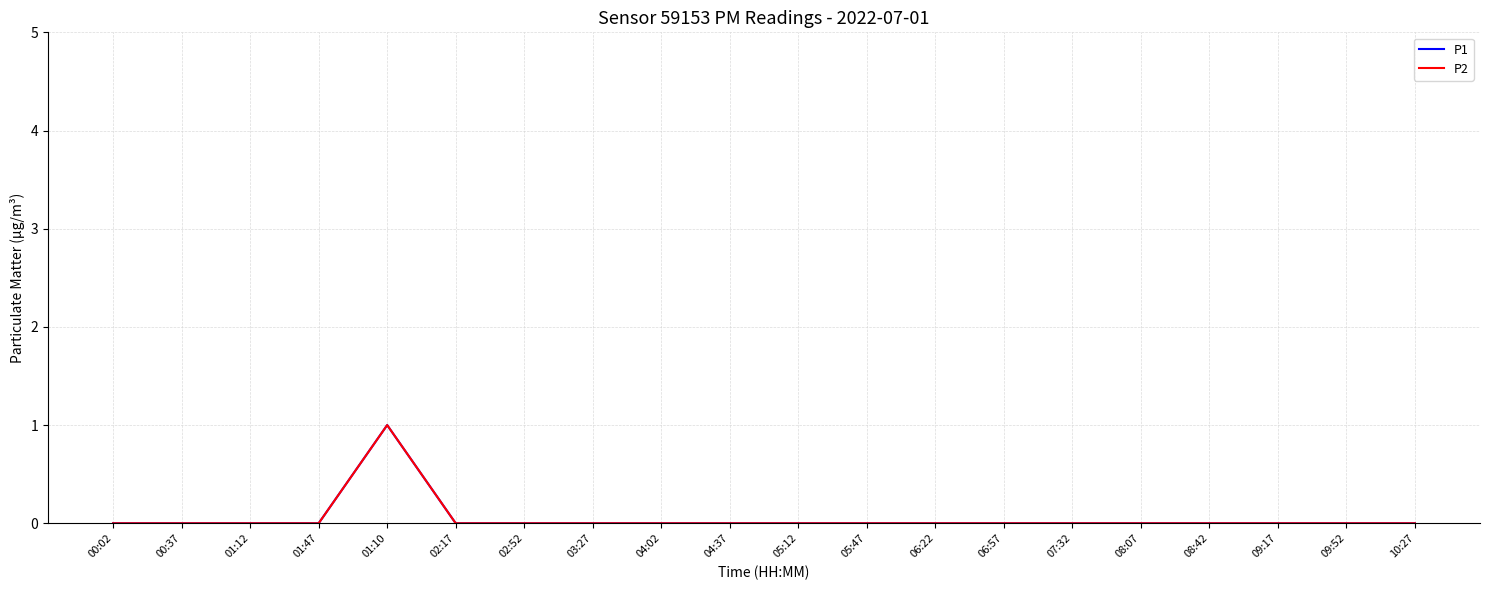

List the labels in order of P1 value, smallest first.

00:02, 00:37, 01:12, 01:47, 02:17, 02:52, 03:27, 04:02, 04:37, 05:12, 05:47, 06:22, 06:57, 07:32, 08:07, 08:42, 09:17, 09:52, 10:27, 01:10